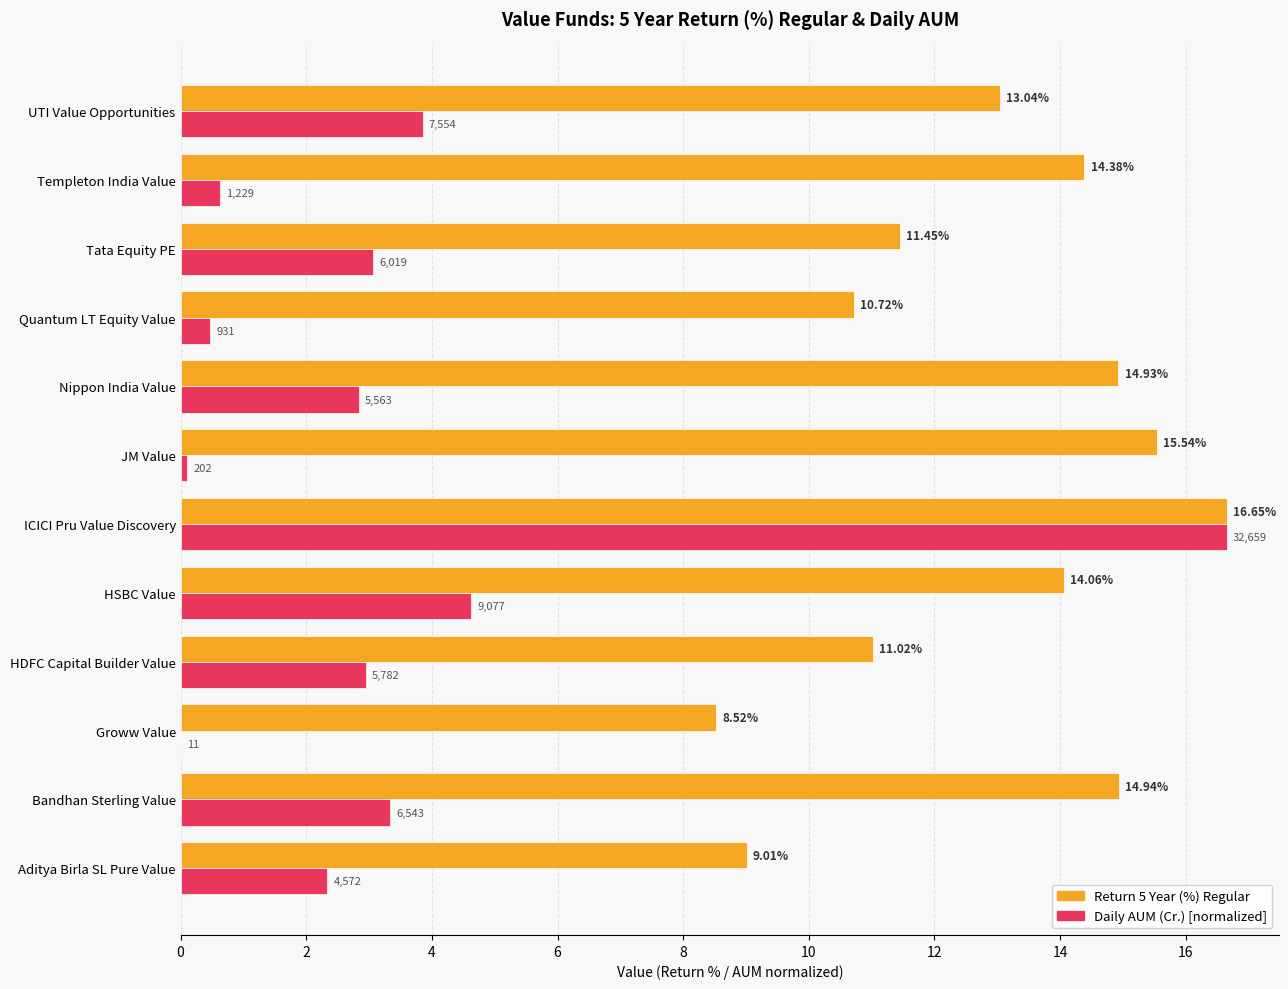

Which category has the highest value in the Daily AUM (Cr.) [normalized] series?

ICICI Pru Value Discovery